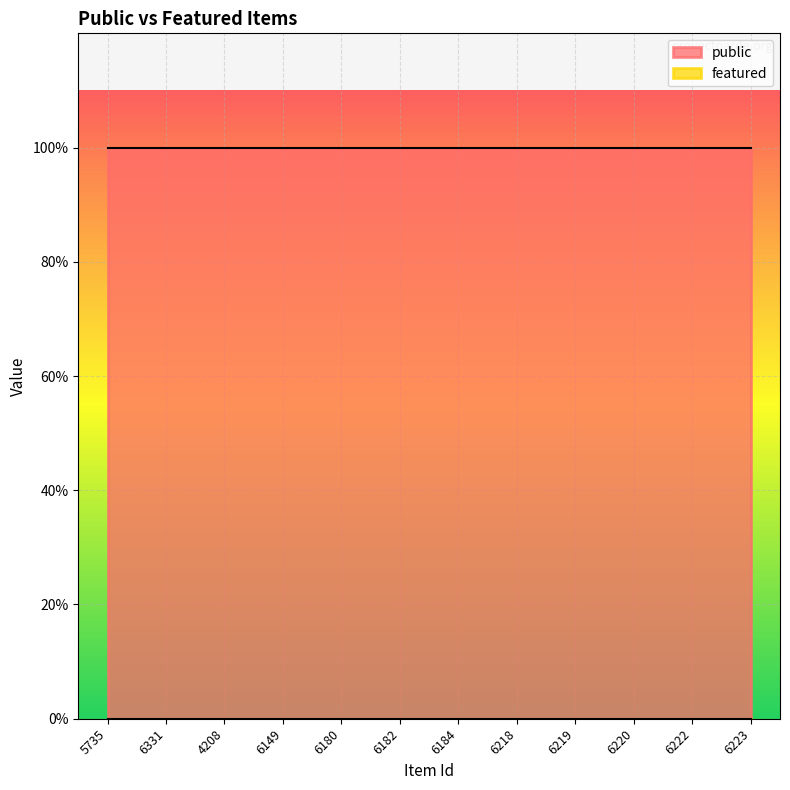

True or false: featured and public intersect in this chart.

False